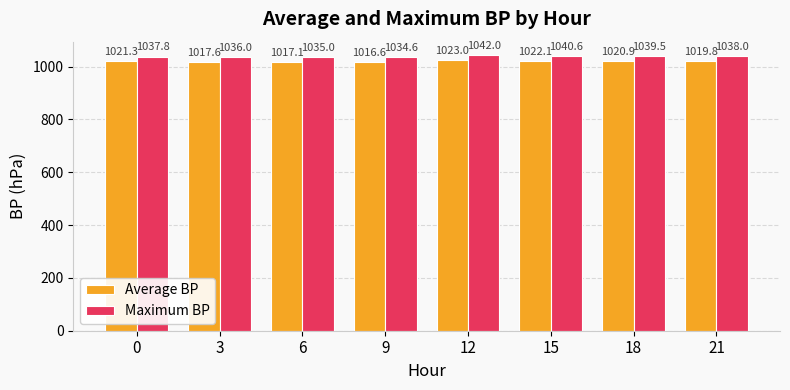

At which label does Average BP reach its minimum?

9